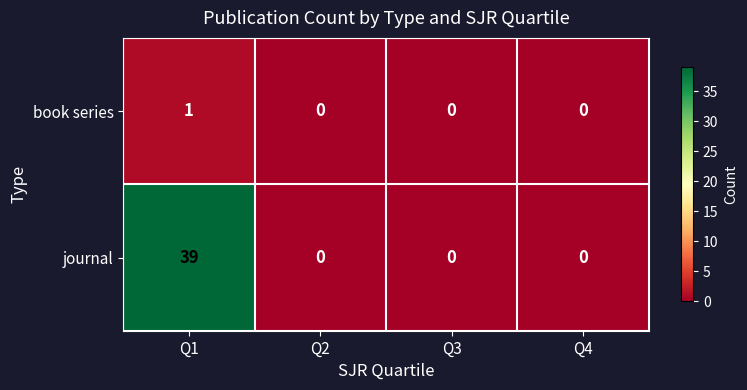

Which series has the largest range (max minus min)?

journal